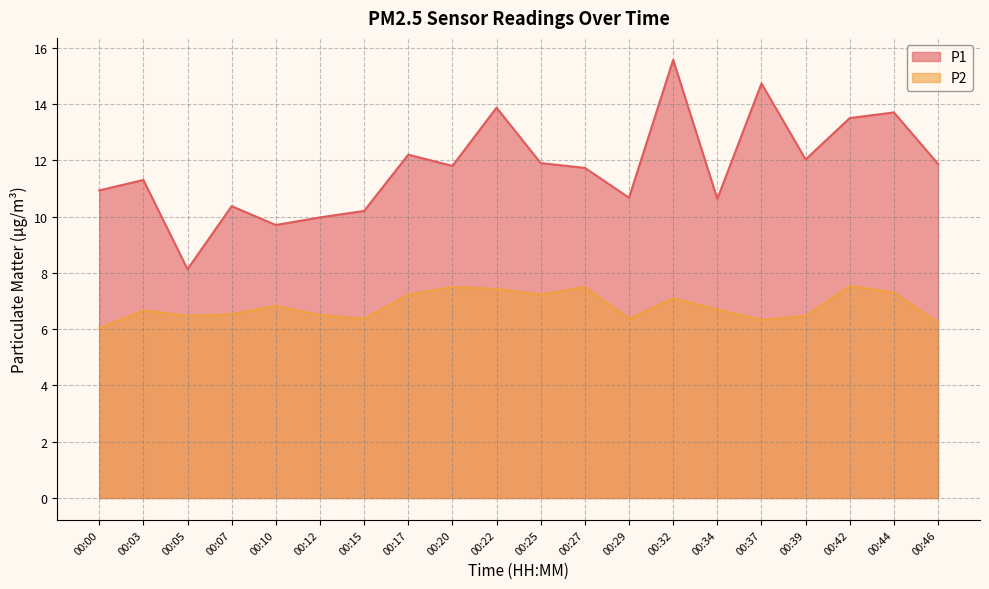

What value does the P2 series have at 00:46?

6.2